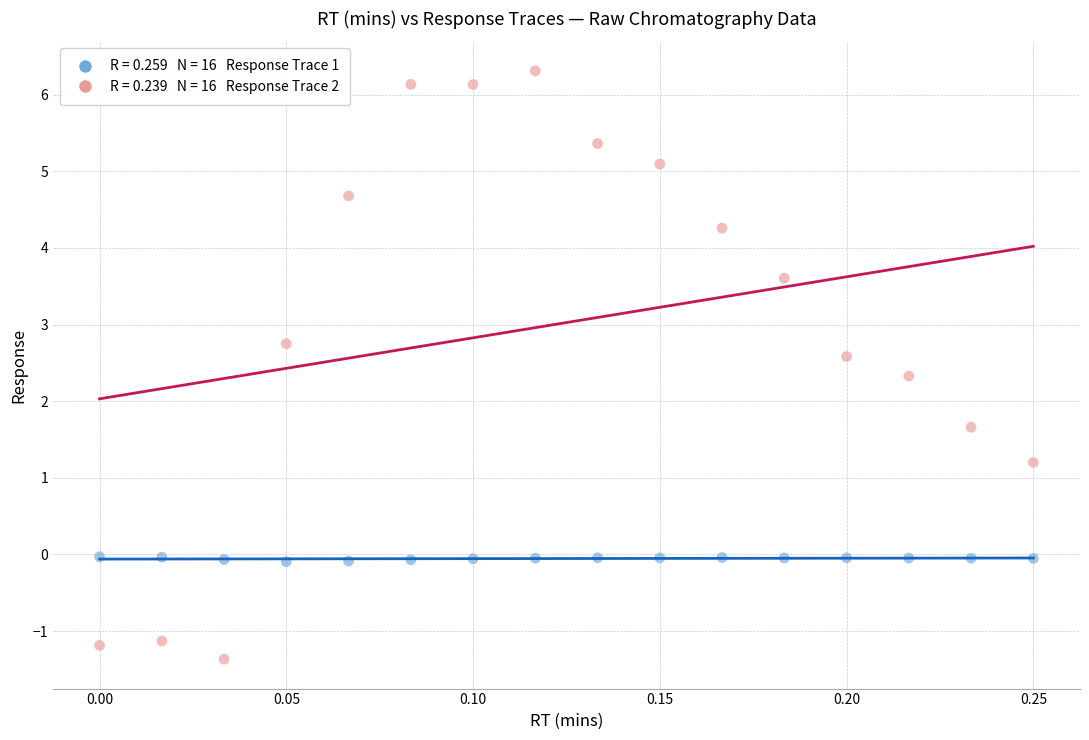

Across all data points, what is the range of Y values (max minus min)?

7.7